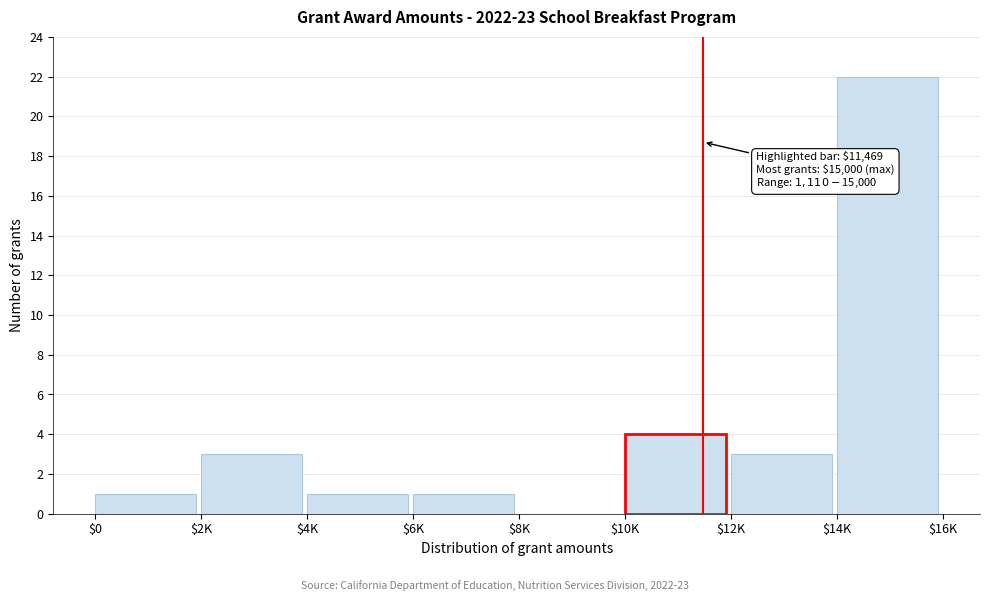

At which label is the value closest to 11?

$10K